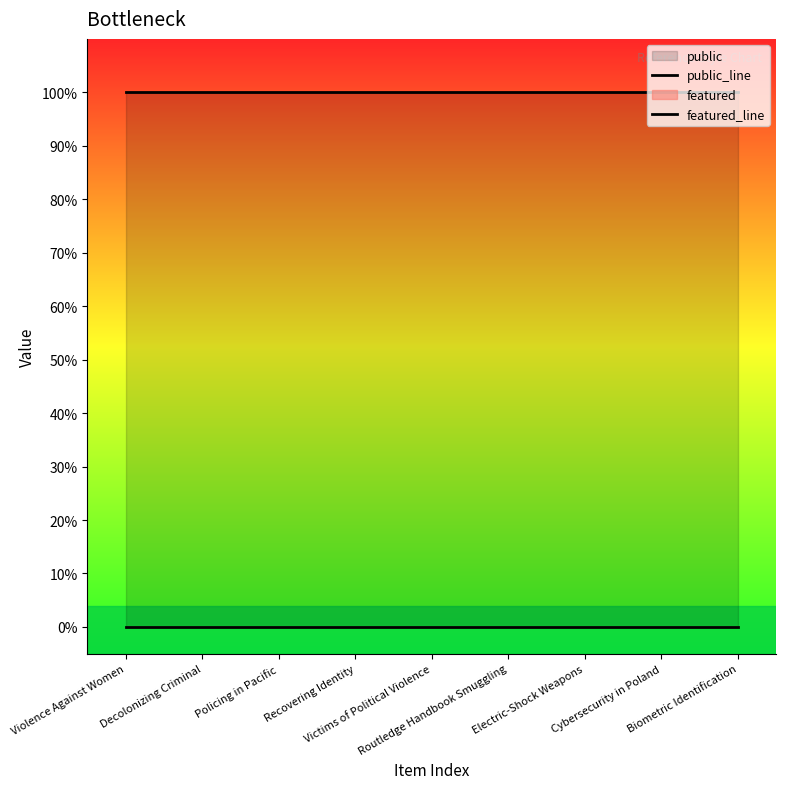

Count the number of categories in the chart.

9